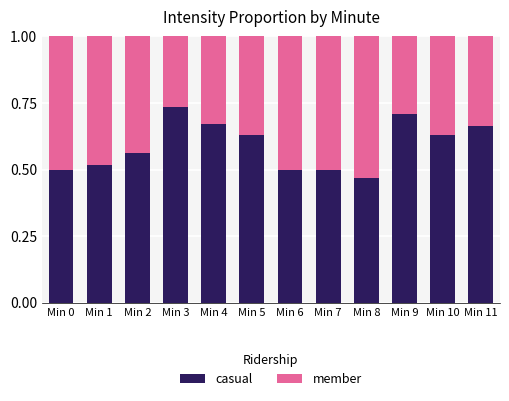

At which label does casual reach its minimum?

Min 8